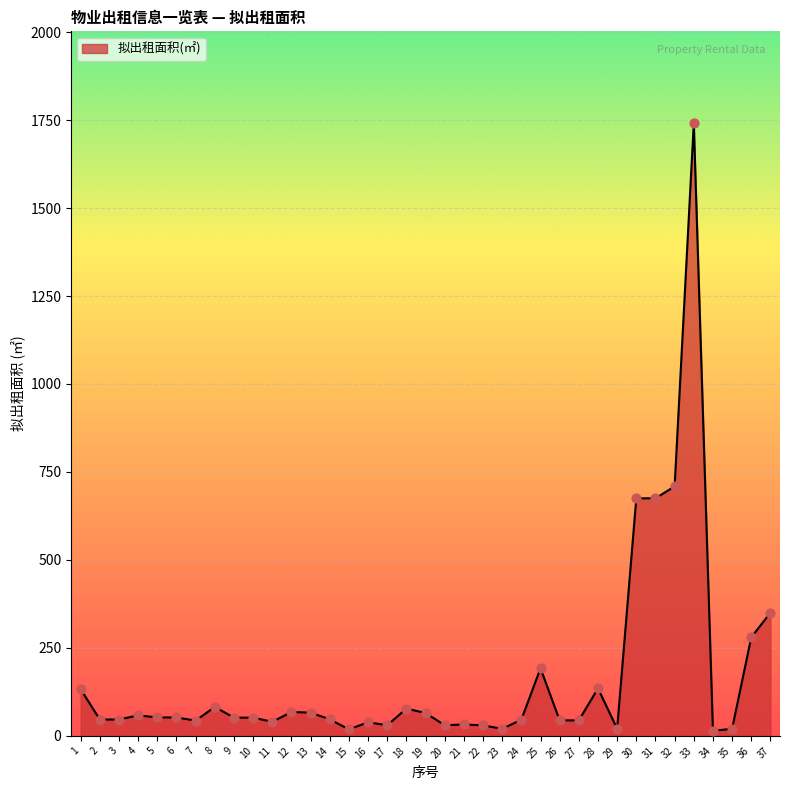

Which has a higher value, 34 or 24?

24